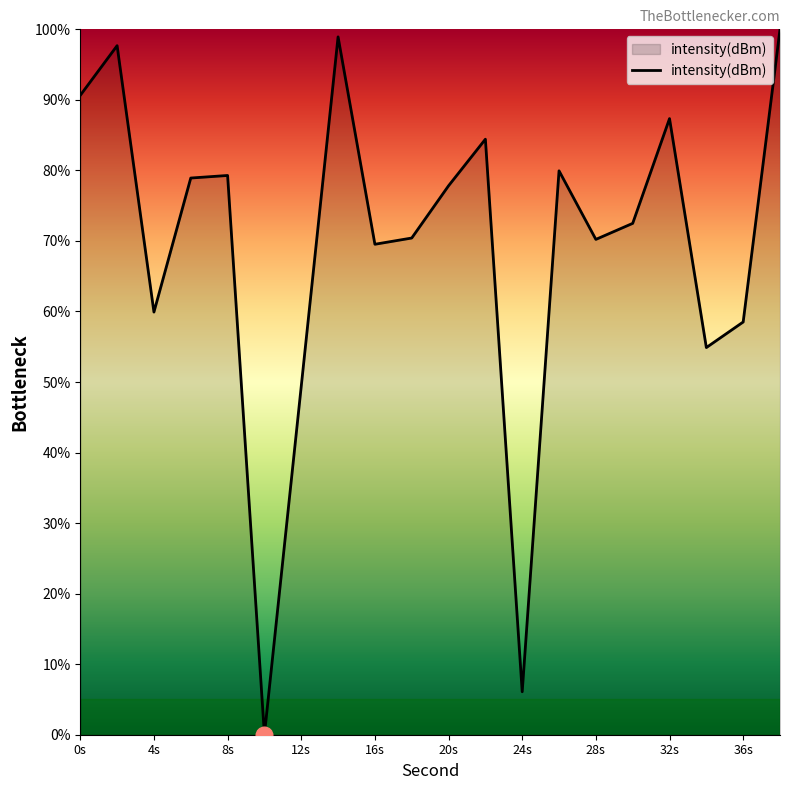

True or false: there are more than 1 points higher than both neighbors.

True